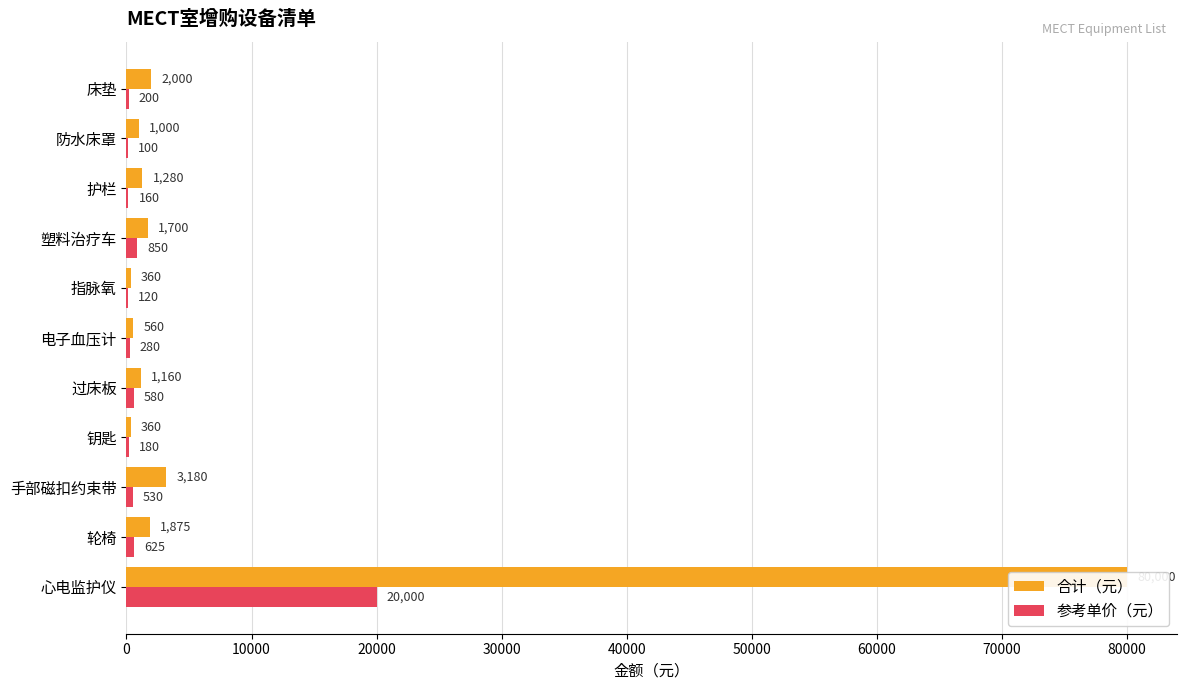

Does the chart contain stacked bars?

No